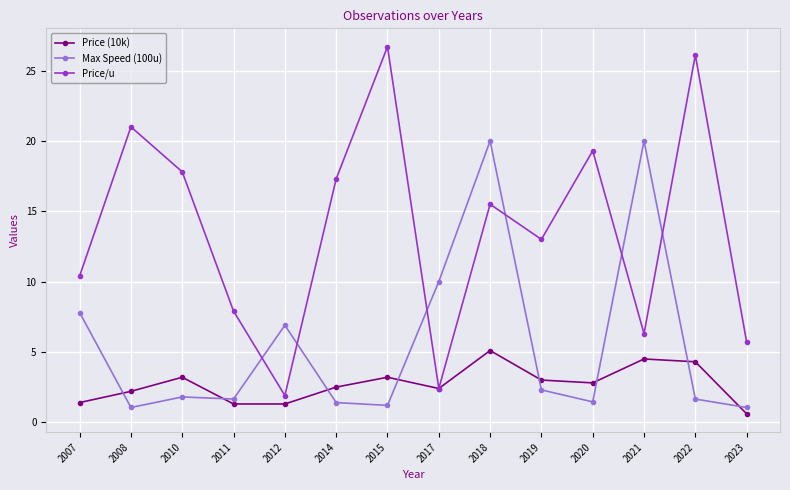

How many data points does each series have?

14